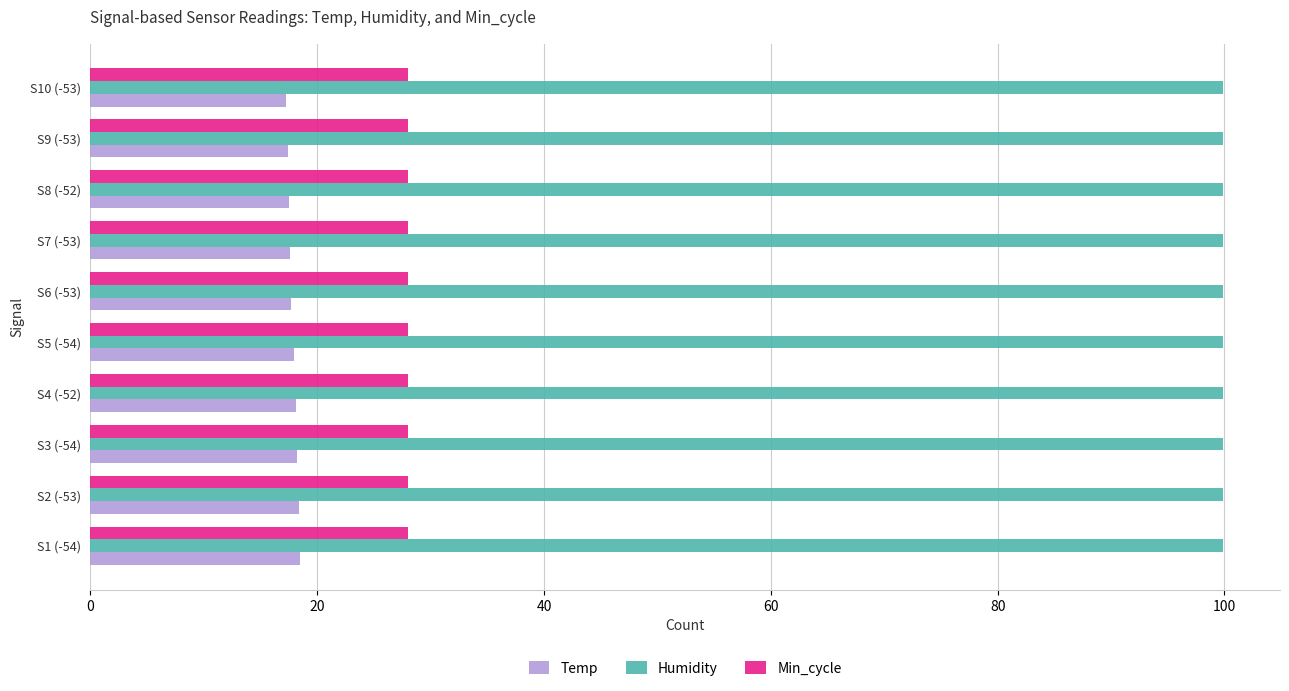

True or false: Humidity has a value of 132.8 at S10 (-53).

False